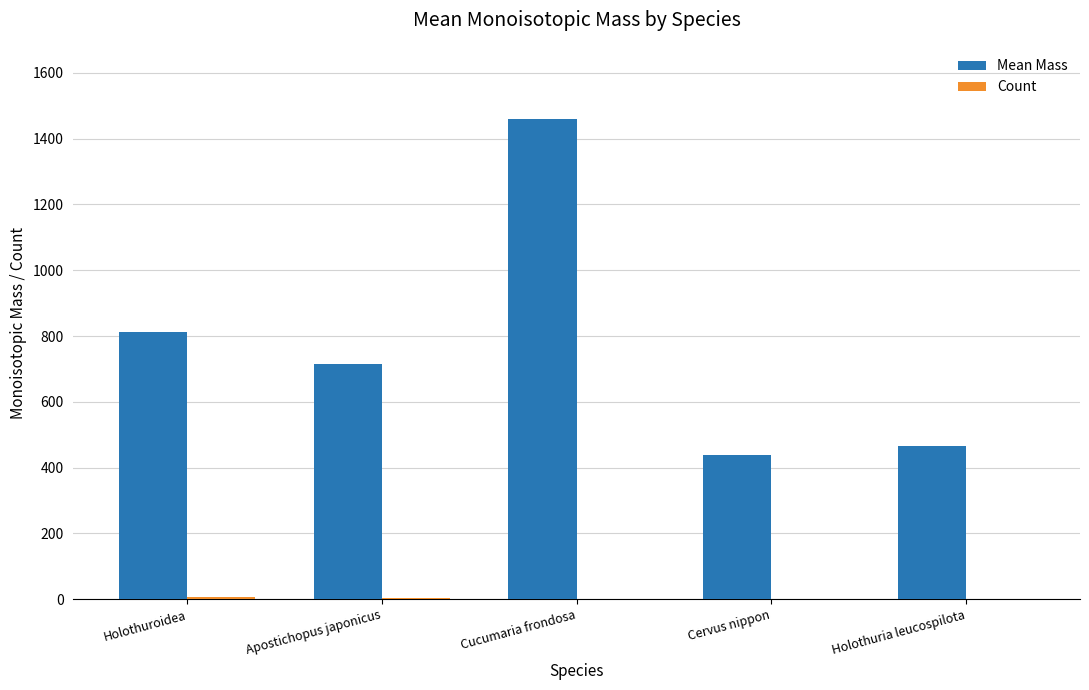

Which series has the largest total across all categories?

Mean Mass